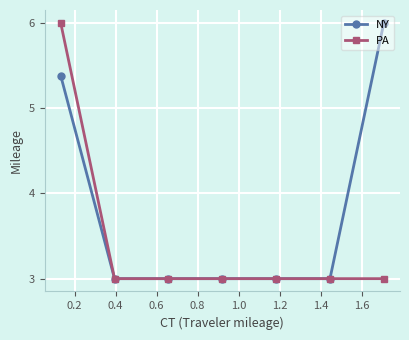

Reading left to right, what are all the values shown in this chart?

NY: 5.4	3.0	3.0	3.0	3.0	3.0	6.0
PA: 6.0	3.0	3.0	3.0	3.0	3.0	3.0